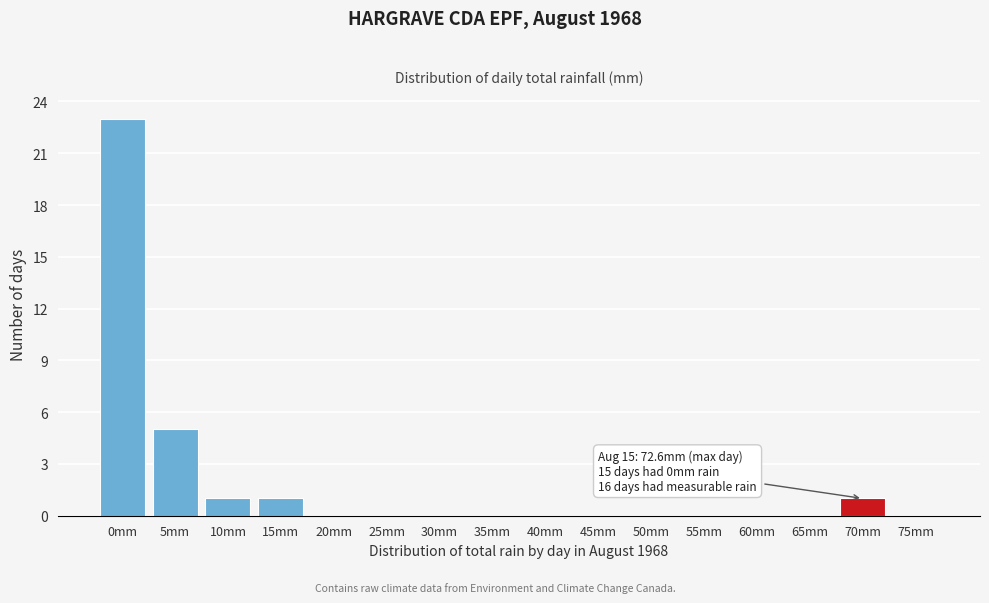

Reading left to right, transcribe all the data shown in this chart.

0mm=23	5mm=5	10mm=1	15mm=1	20mm=0	25mm=0	30mm=0	35mm=0	40mm=0	45mm=0	50mm=0	55mm=0	60mm=0	65mm=0	70mm=1	75mm=0